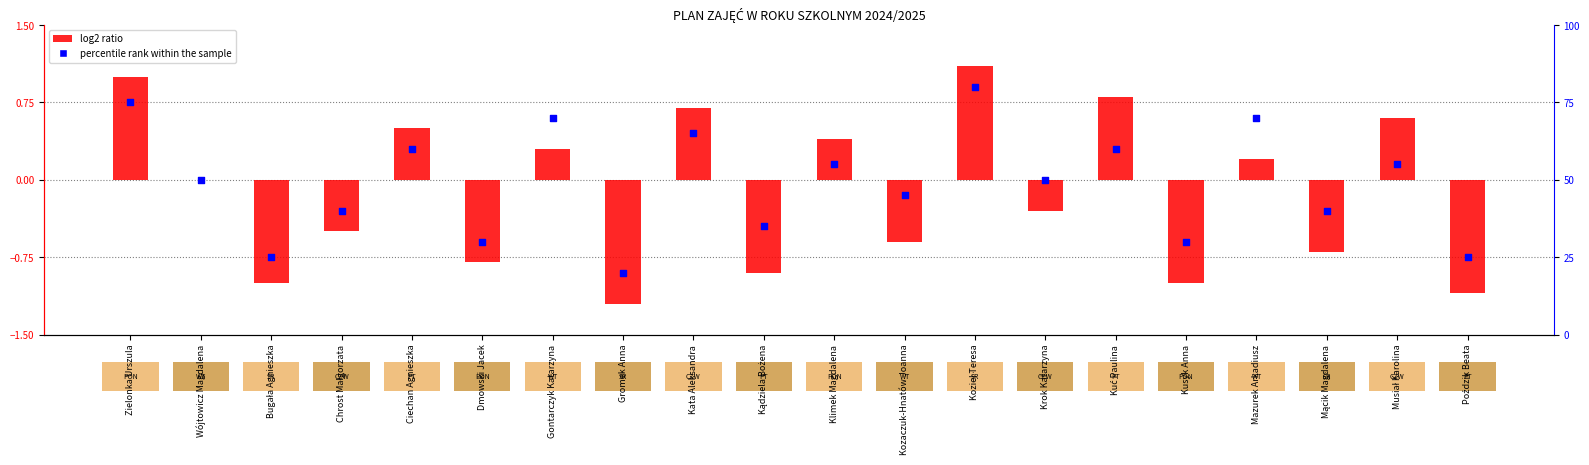

What are all the series names shown in the legend?

log2 ratio, percentile rank within the sample